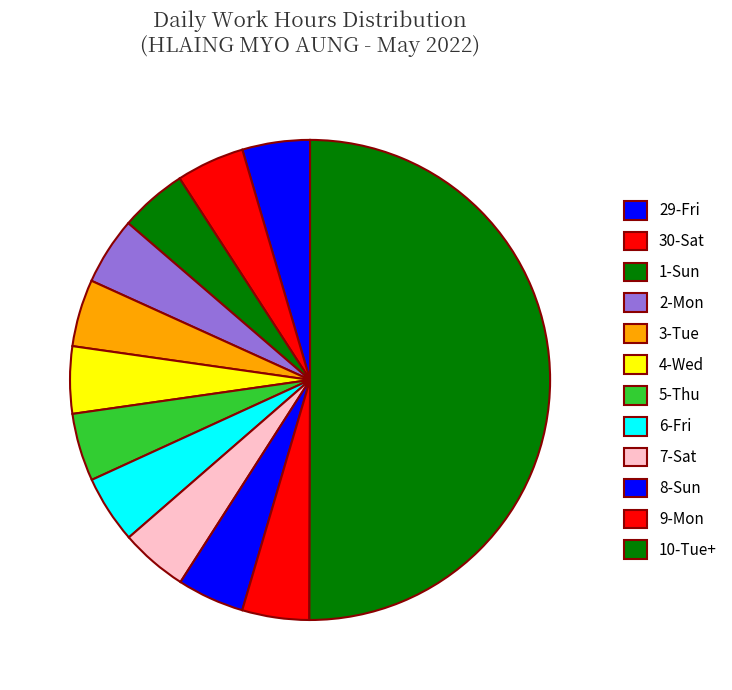

To the nearest percent, what is the combined percentage of 4-Wed and 3-Tue?

9%